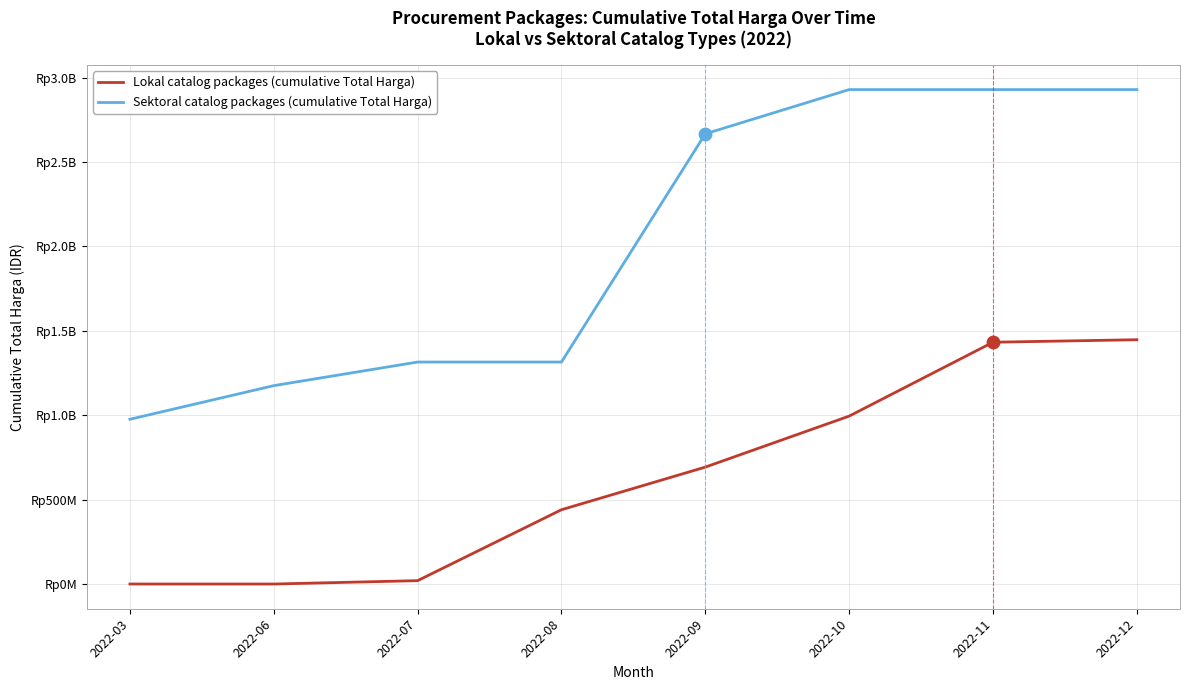

Is this an area chart (filled region under the line)?

No